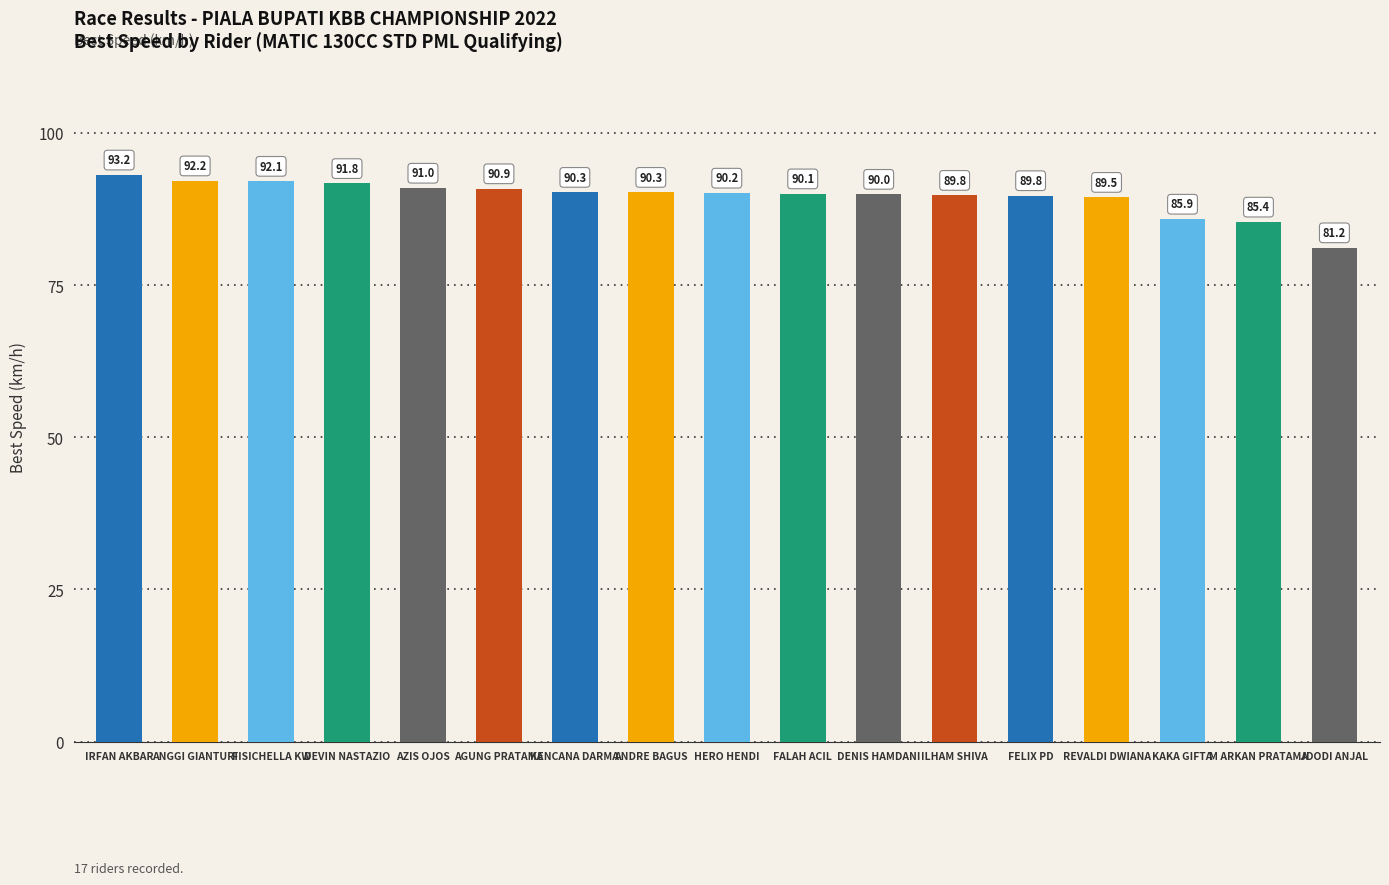

What is the sum of the values at FISICHELLA KW and AZIS OJOS?

183.1